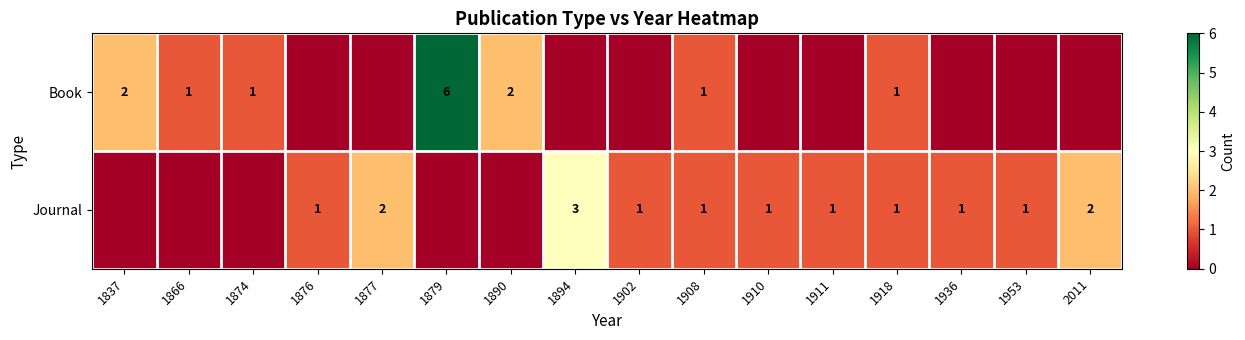

Is the value of Book at 1866 greater than the value of Journal at 1877?

No